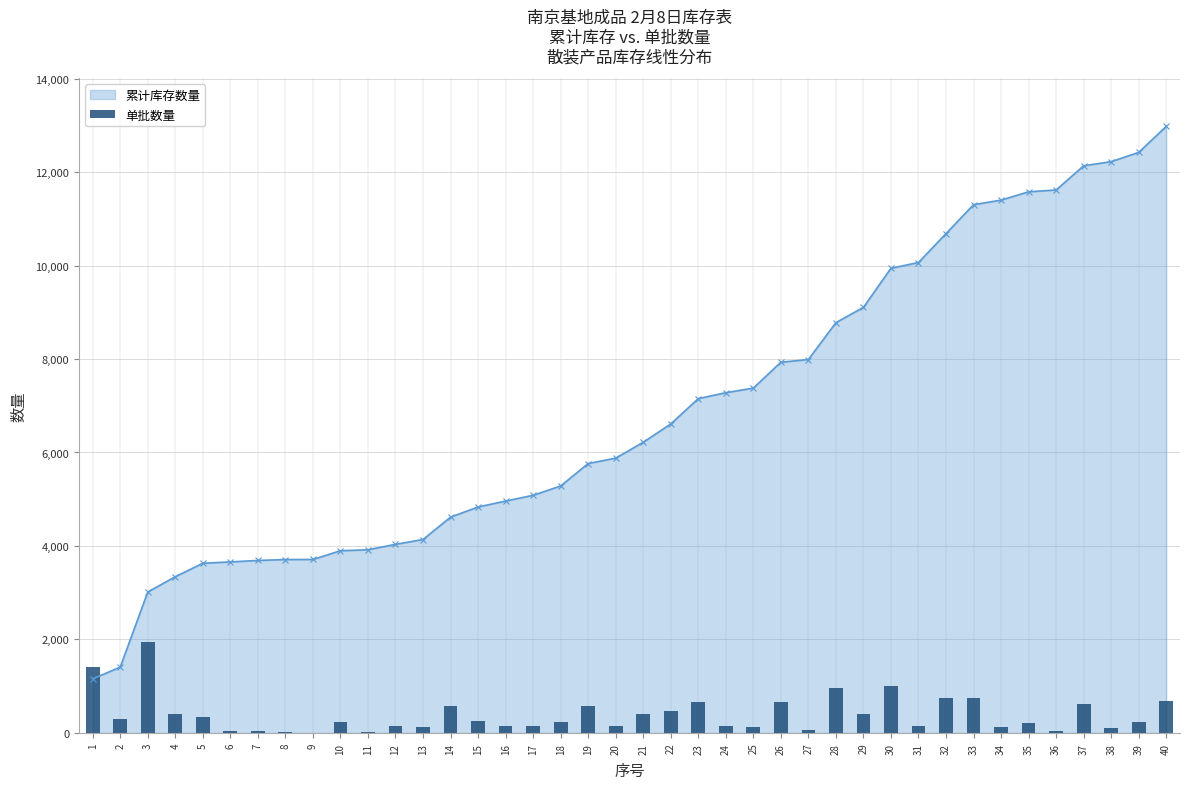

Reading left to right, what are all the values shown in this chart?

1=1401.4	2=304.0	3=1946.4	4=396.1	5=348.8	6=35.1	7=37.5	8=24.2	9=1.2	10=226.5	11=25.4	12=140.5	13=124.8	14=580.2	15=262.8	16=153.8	17=149.0	18=241.0	19=582.6	20=139.3	21=410.6	22=474.8	23=656.5	24=153.8	25=118.7	26=671.0	27=70.2	28=955.6	29=396.1	30=1012.6	31=149.0	32=749.7	33=748.5	34=118.7	35=215.6	36=47.2	37=626.2	38=107.8	39=239.8	40=673.4